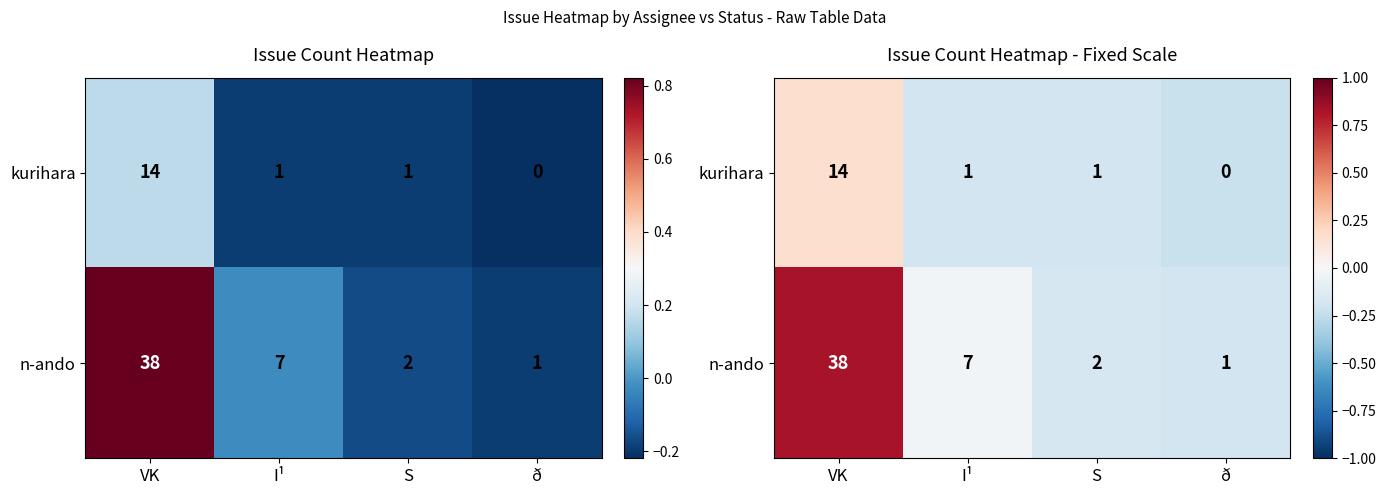

Between I¹ and S, which series saw the biggest shift?

n-ando